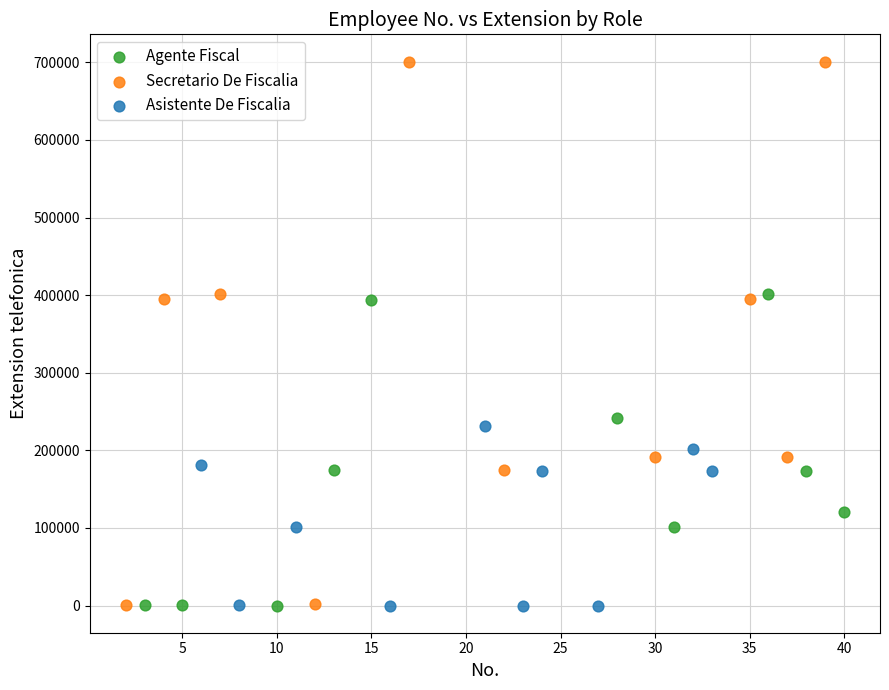

What are all the series names shown in the legend?

Agente Fiscal, Secretario De Fiscalia, Asistente De Fiscalia